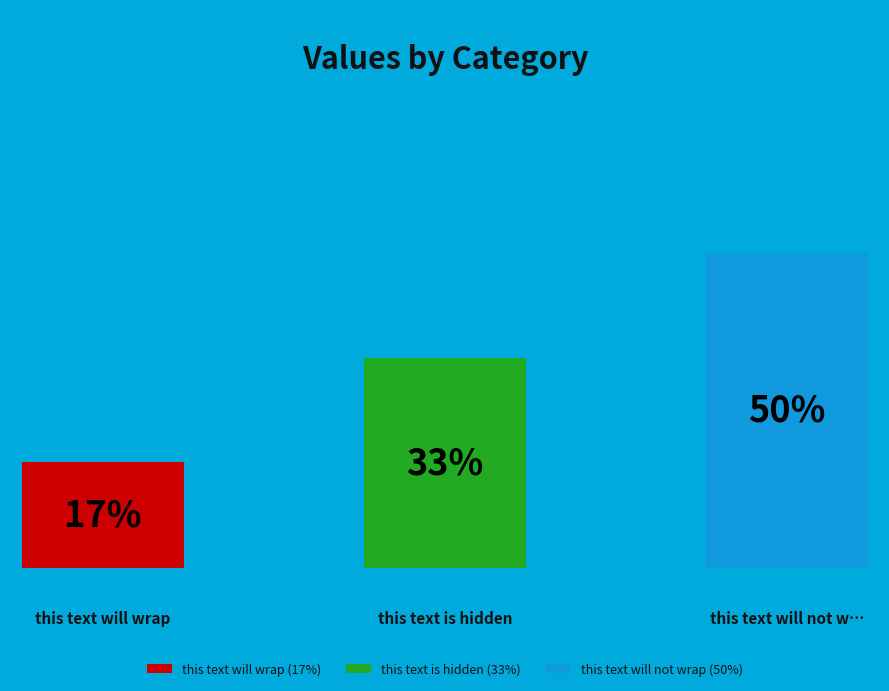

Is there a majority slice in this chart?

No